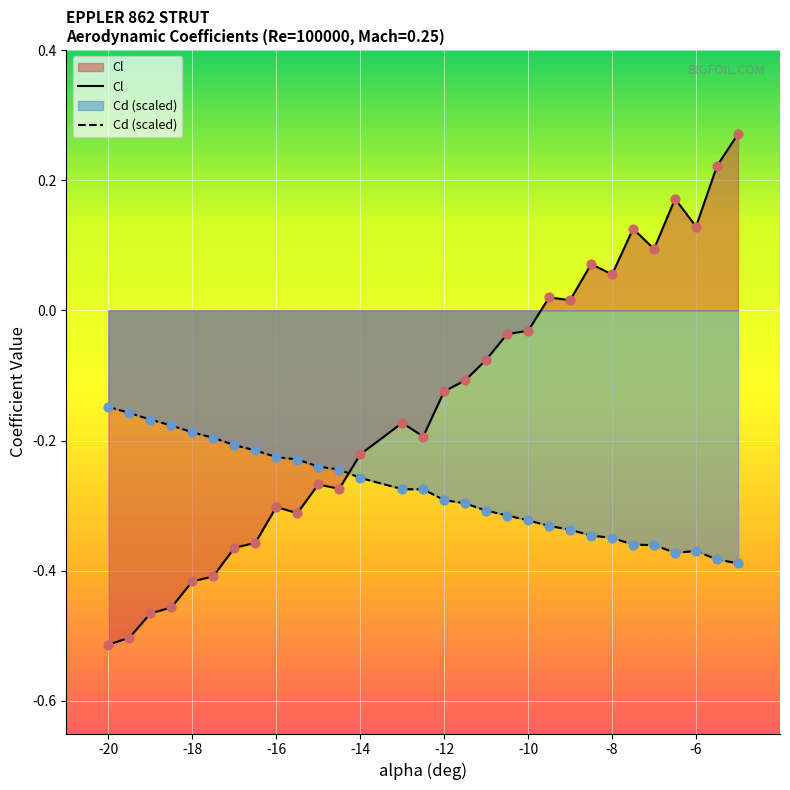

Which series reaches the minimum Y coordinate?

Cl